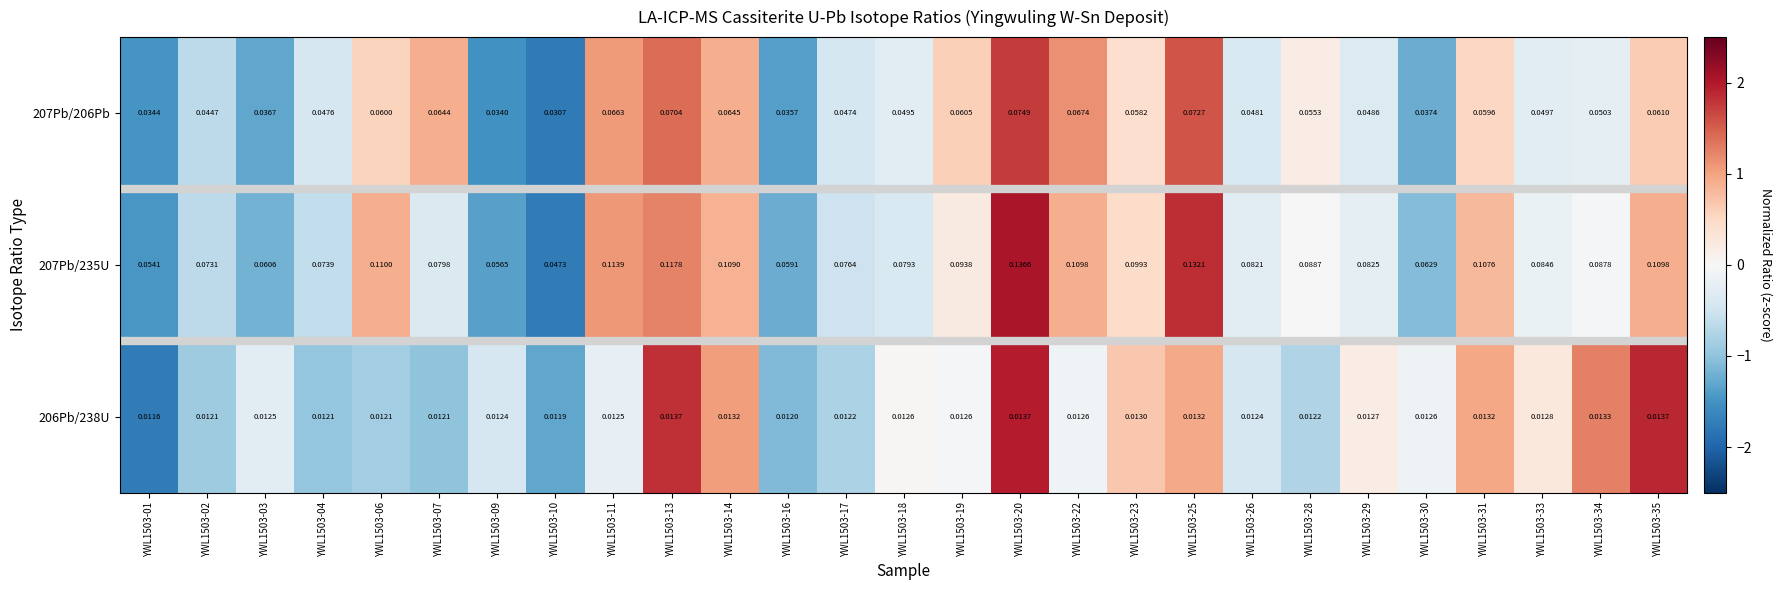

Which has a higher value, YWL1503-16 or YWL1503-19?

YWL1503-19